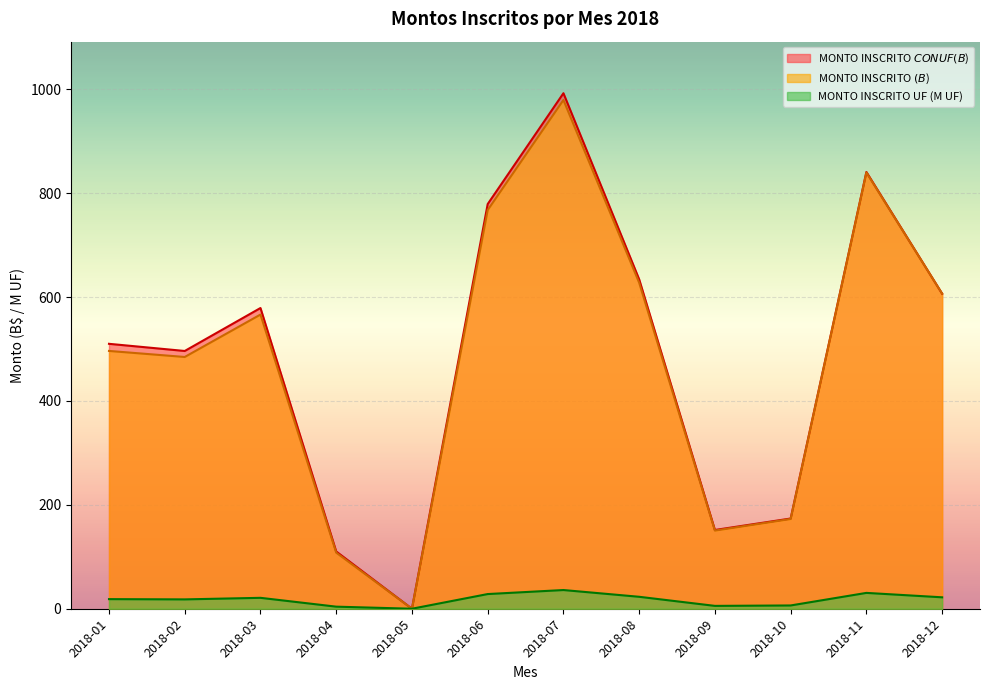

What is the value of the MONTO INSCRITO UF point at the 8th from the left?

23.0